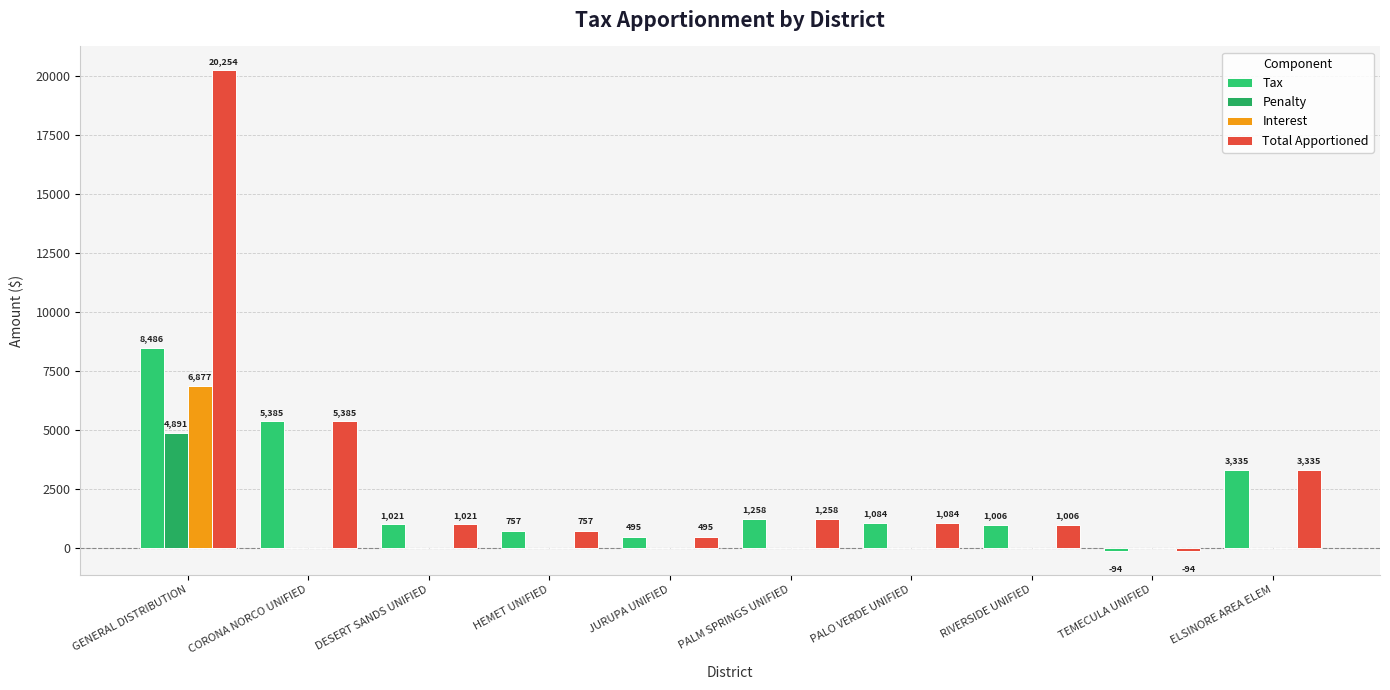

Which category has the lowest value in the Interest series?

CORONA NORCO UNIFIED